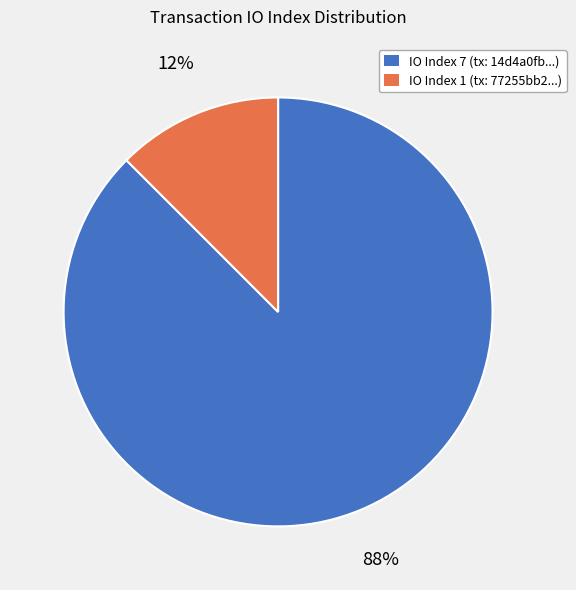

Rank the categories by value from highest to lowest.

IO Index 7 (tx: 14d4a0fb...), IO Index 1 (tx: 77255bb2...)